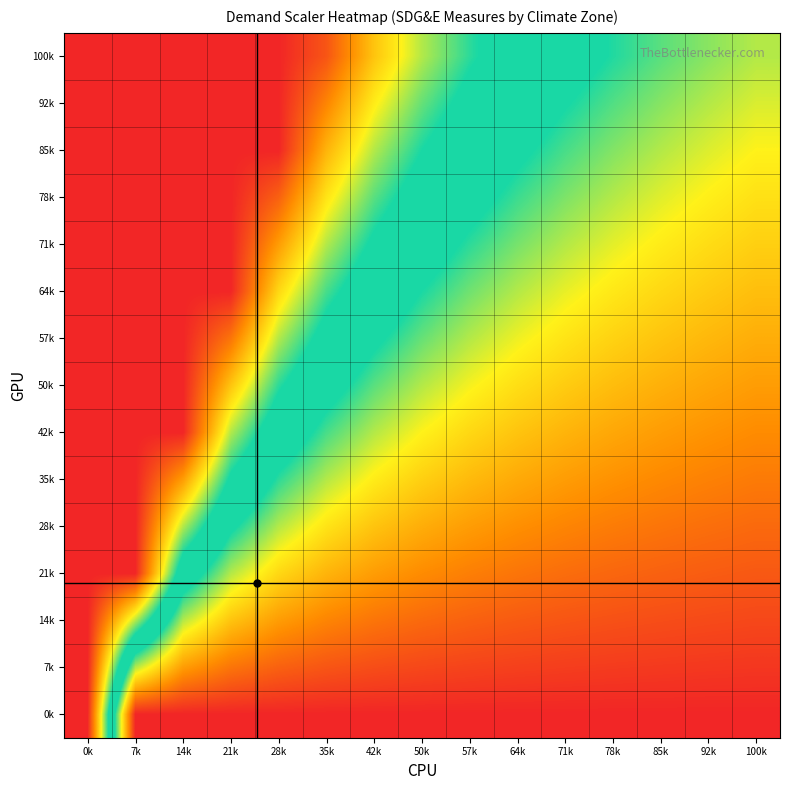

What is the minimum value shown in the chart?

0.2